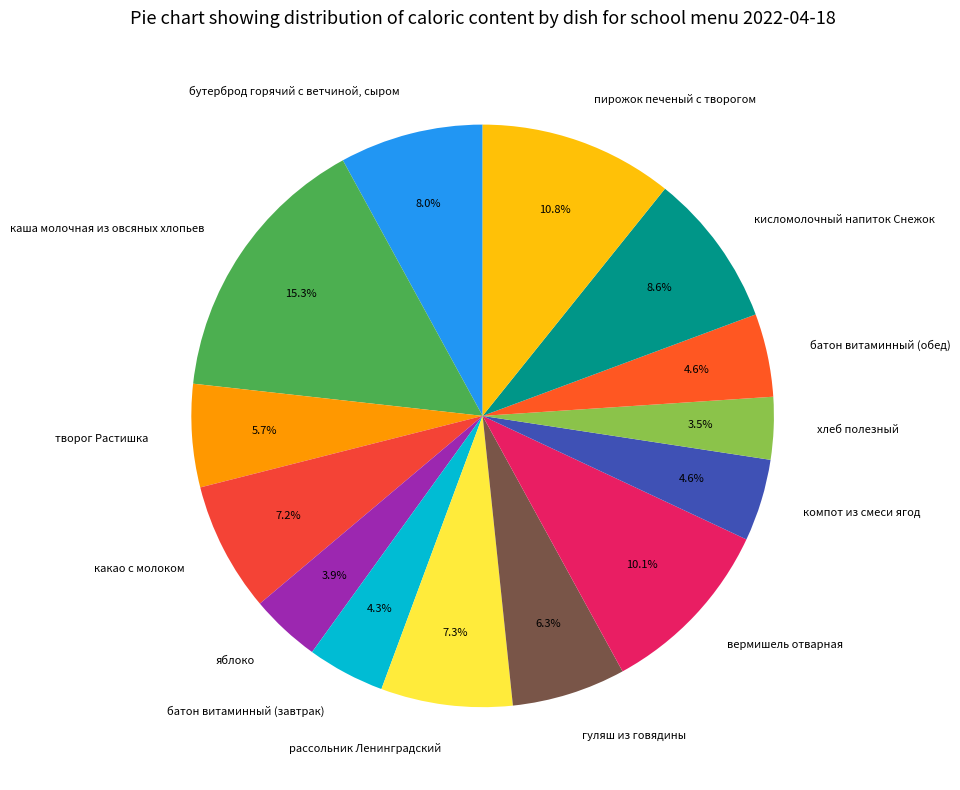

To the nearest percent, what portion does гуляш из говядины represent?

6%